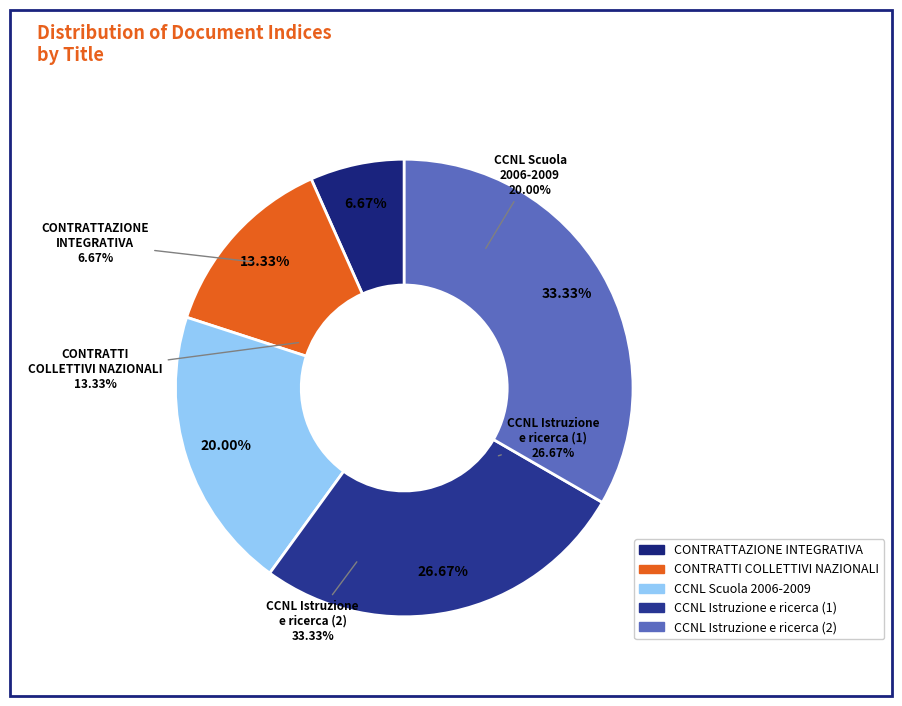

What portion of the pie excludes CONTRATTAZIONE INTEGRATIVA D'ISTITUTO?

93.3%